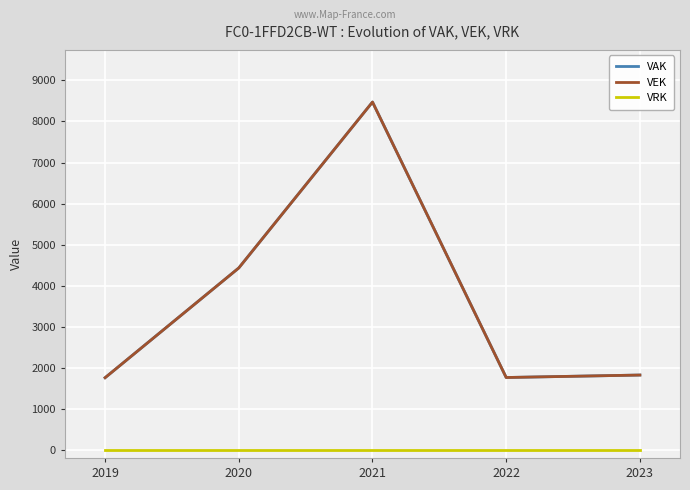

Is this an area chart (filled region under the line)?

No